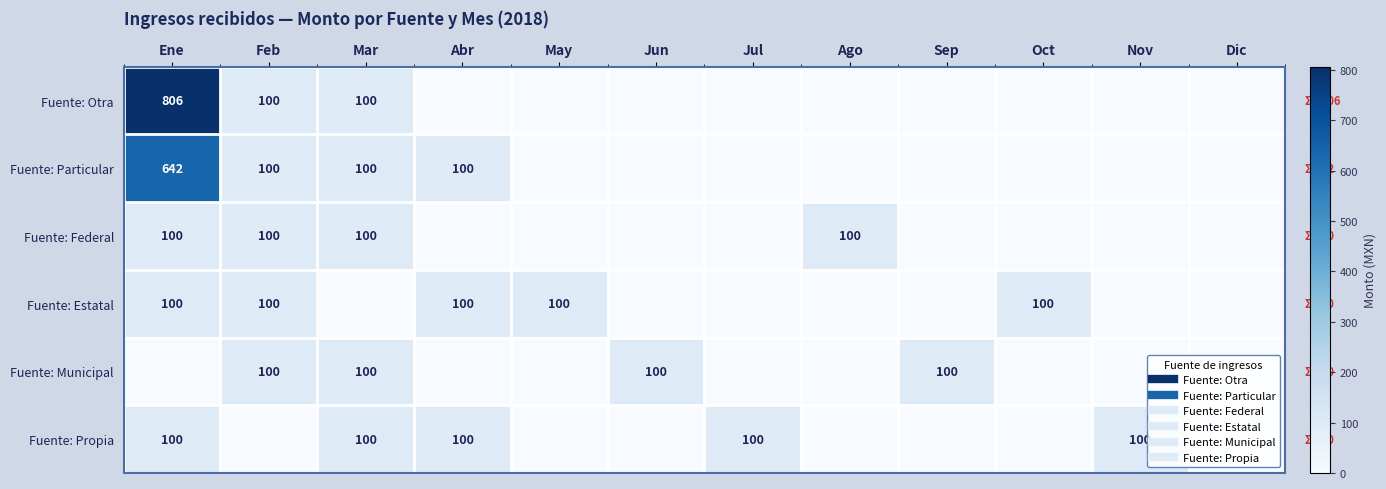

What is the sum of the Fuente: Particular values at Mar and Dic?

100